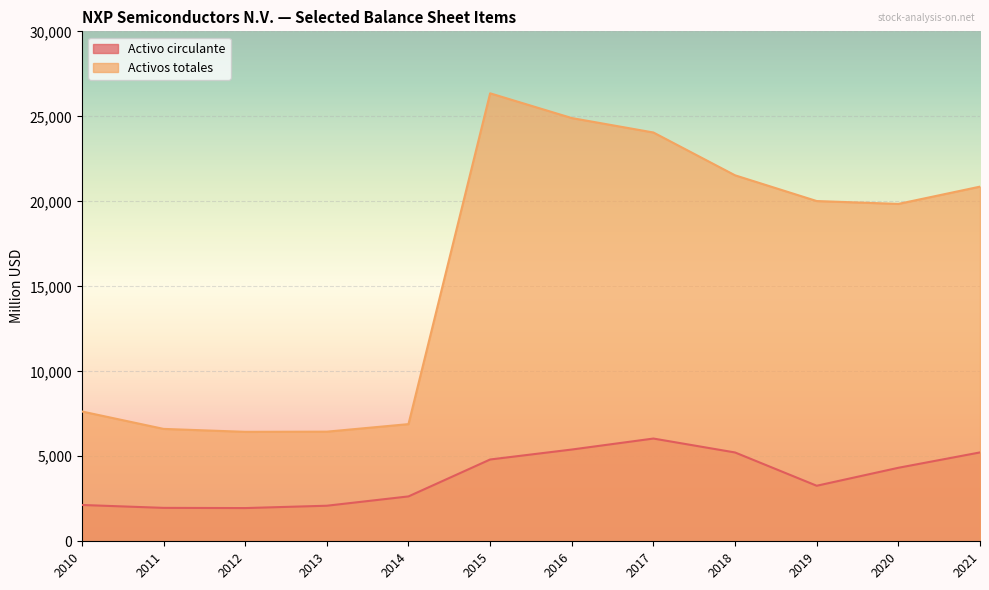

What are all the series names shown in the legend?

Activo circulante, Activos totales